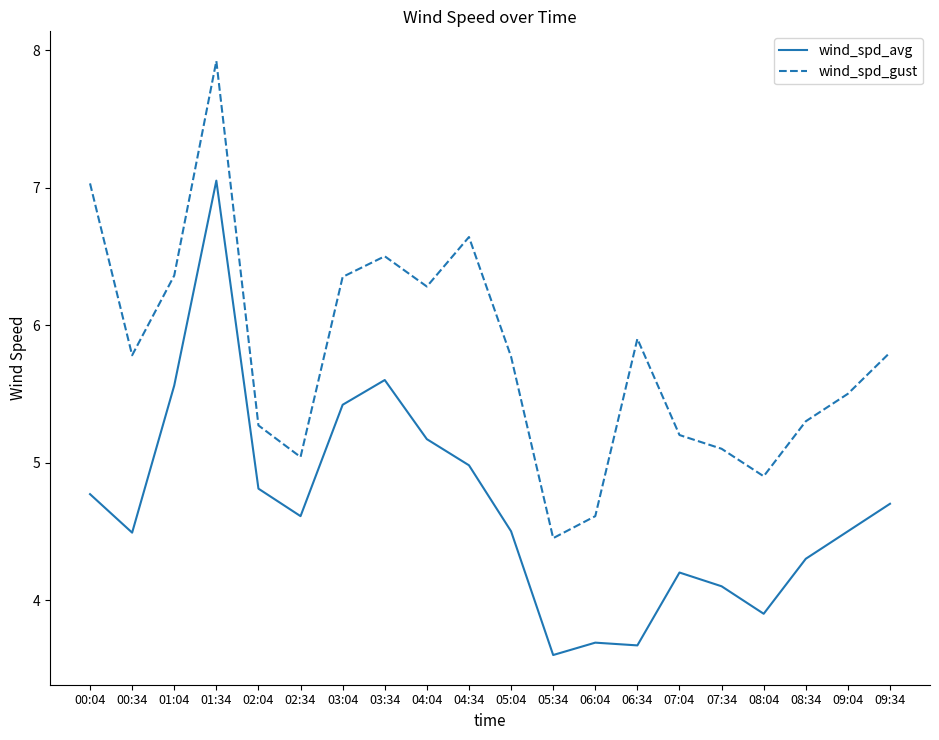

Rank the series at 02:34 from lowest to highest value.

wind_spd_avg, wind_spd_gust